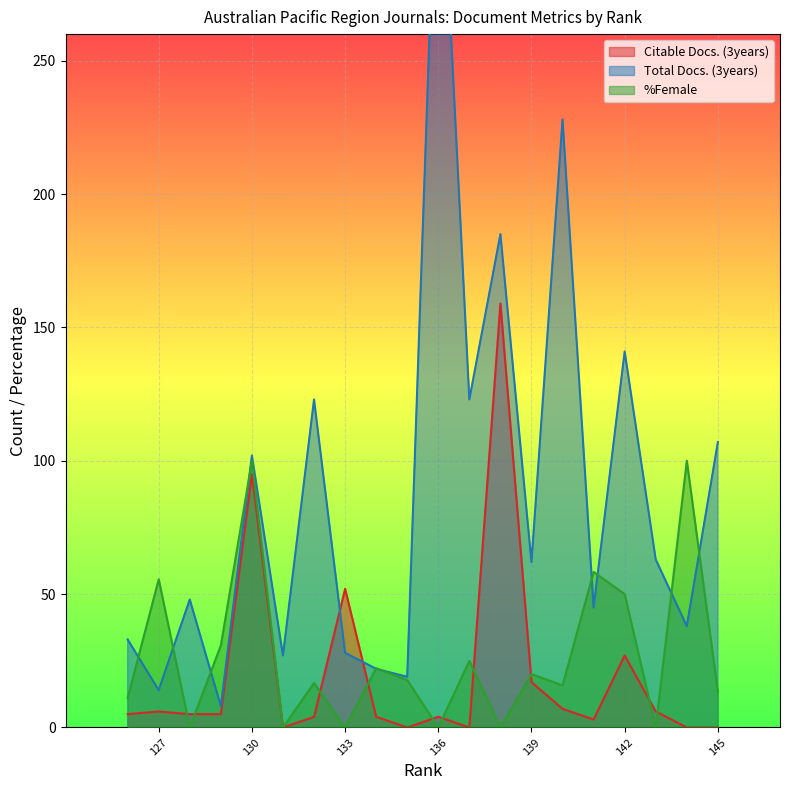

List the labels in order of Total Docs. (3years) value, smallest first.

129, 127, 135, 134, 131, 133, 126, 144, 141, 128, 139, 143, 130, 145, 137, 132, 142, 138, 140, 136